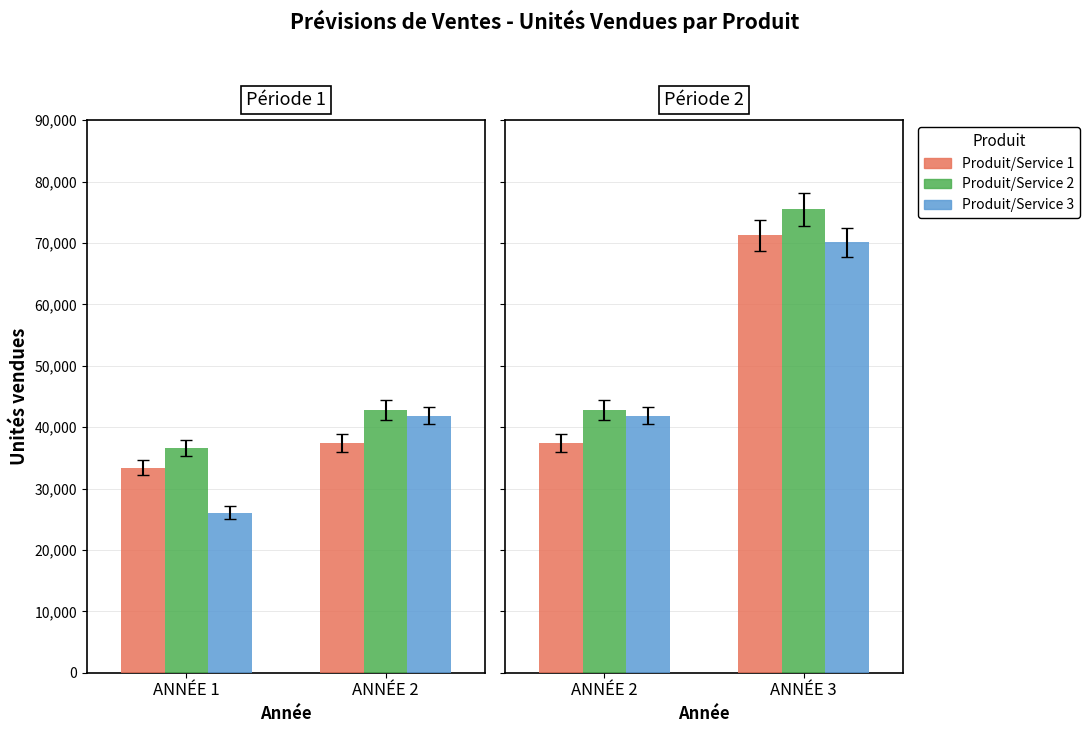

How many Produit/Service 3 values are between 41873 and 70067?

2